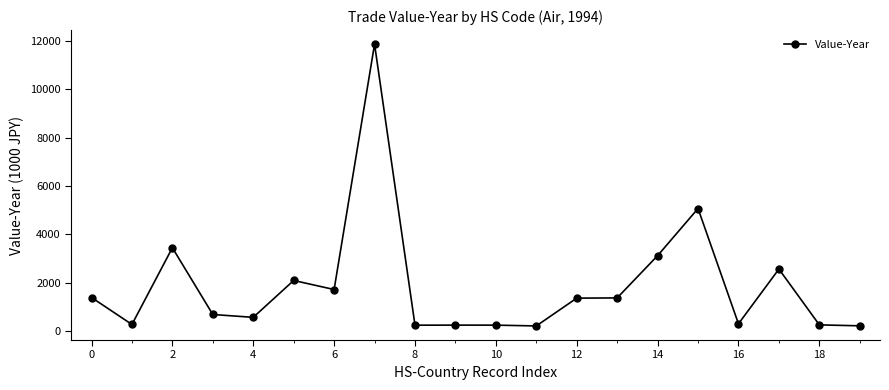

What is the greatest value displayed?

11864